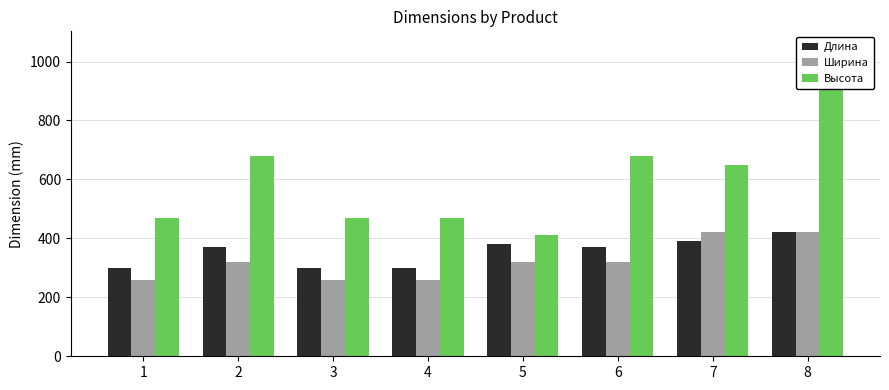

What is the average value of the Высота series?

610